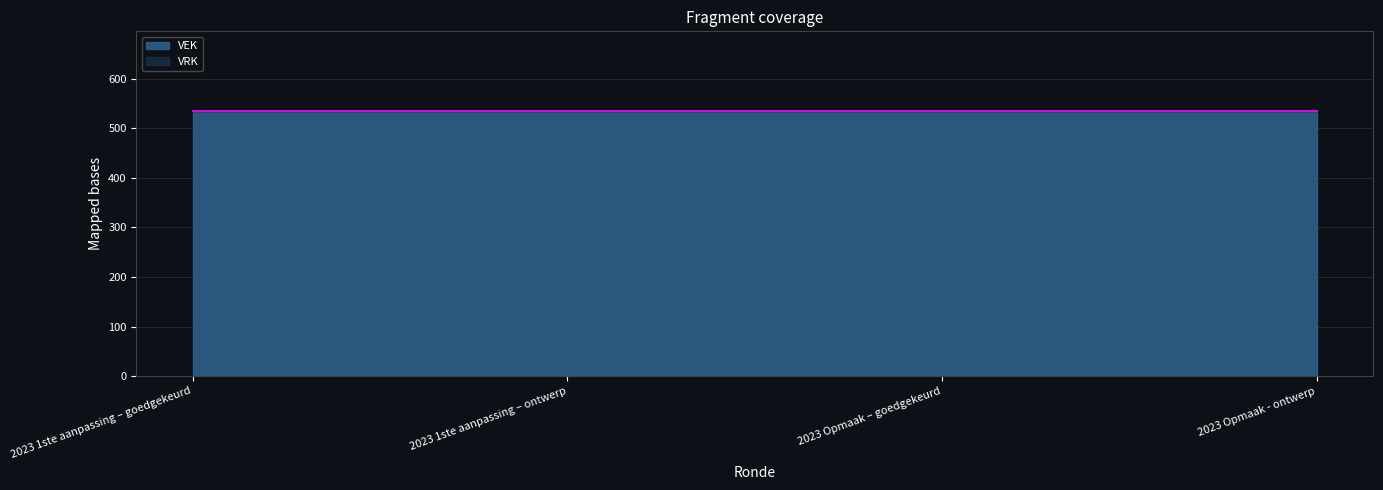

What are all the series names shown in the legend?

VEK, VRK